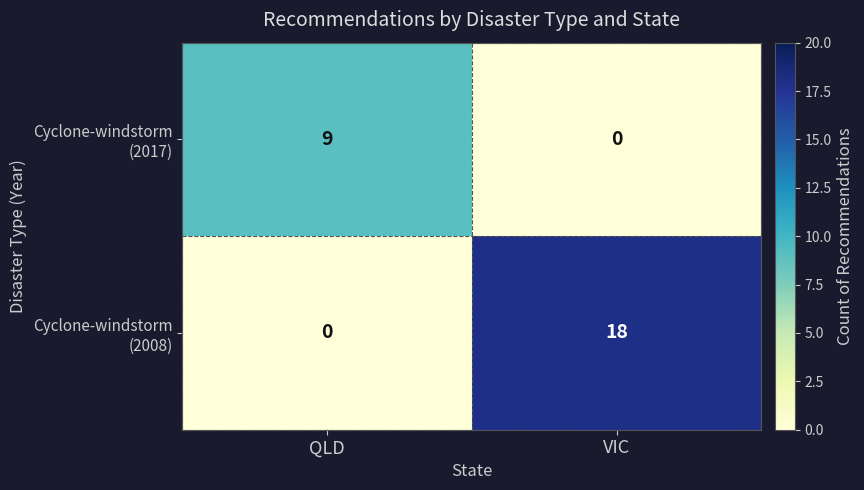

What is the total value across all series at QLD?

9